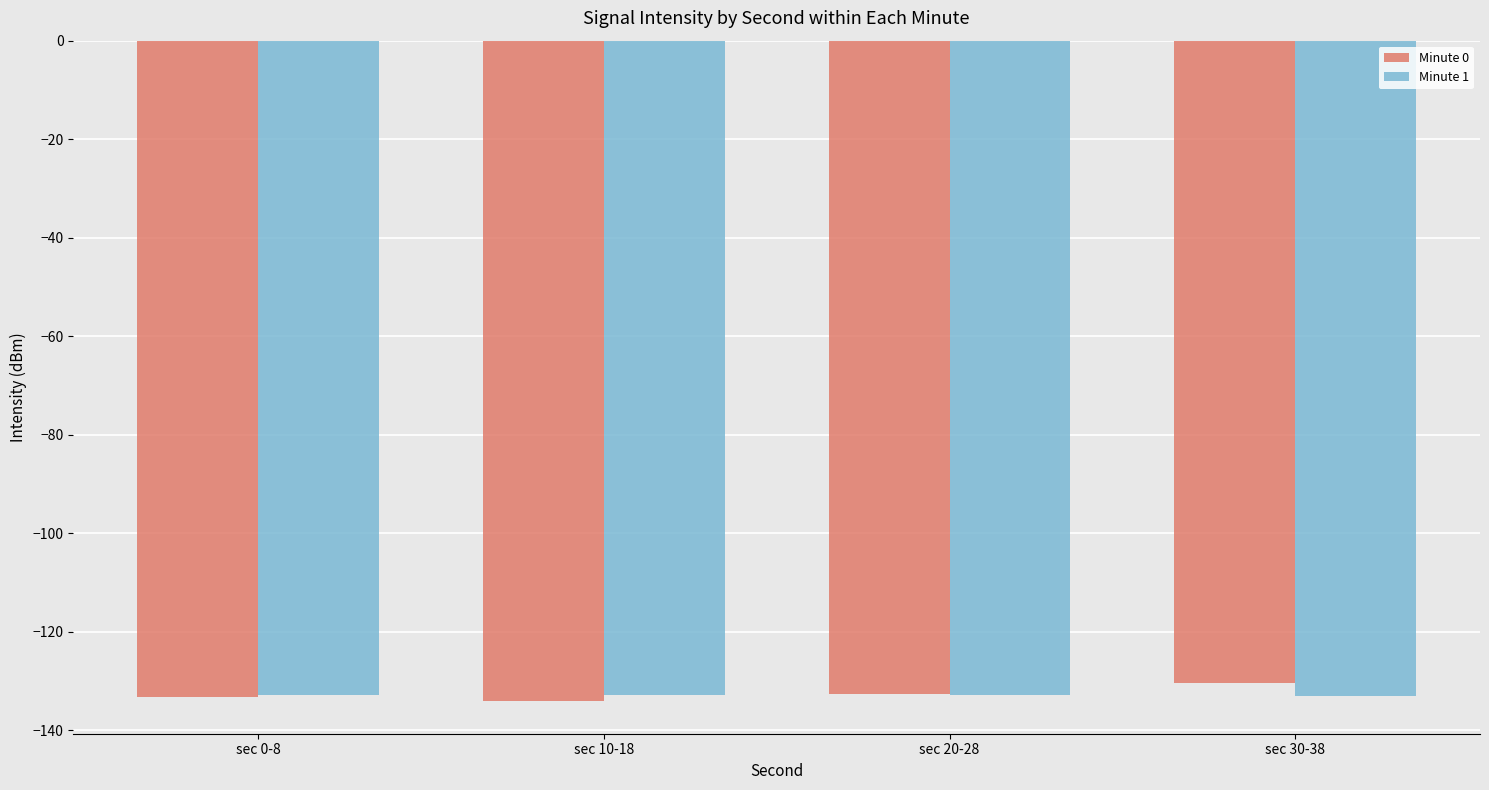

What is the maximum value shown in the chart?

-130.4